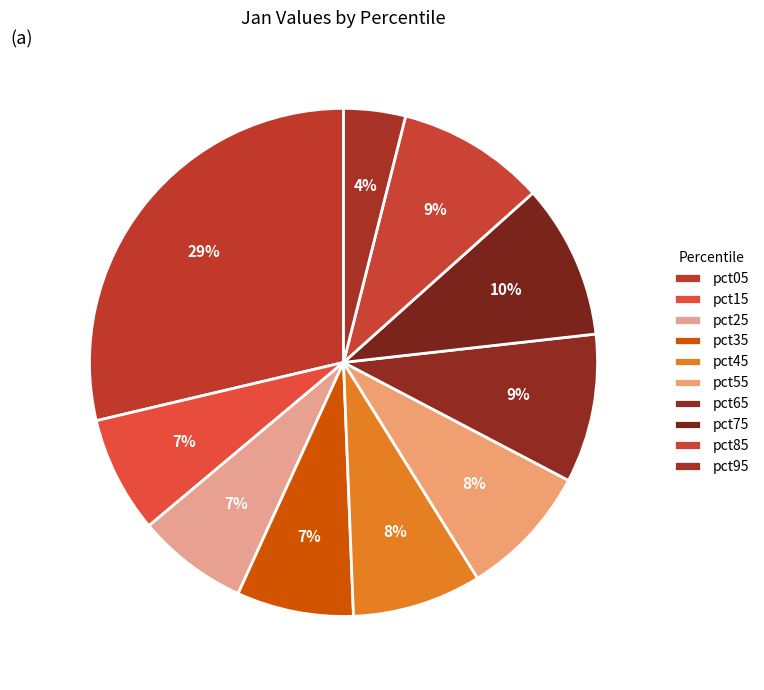

What is the smallest slice in the pie chart?

pct95